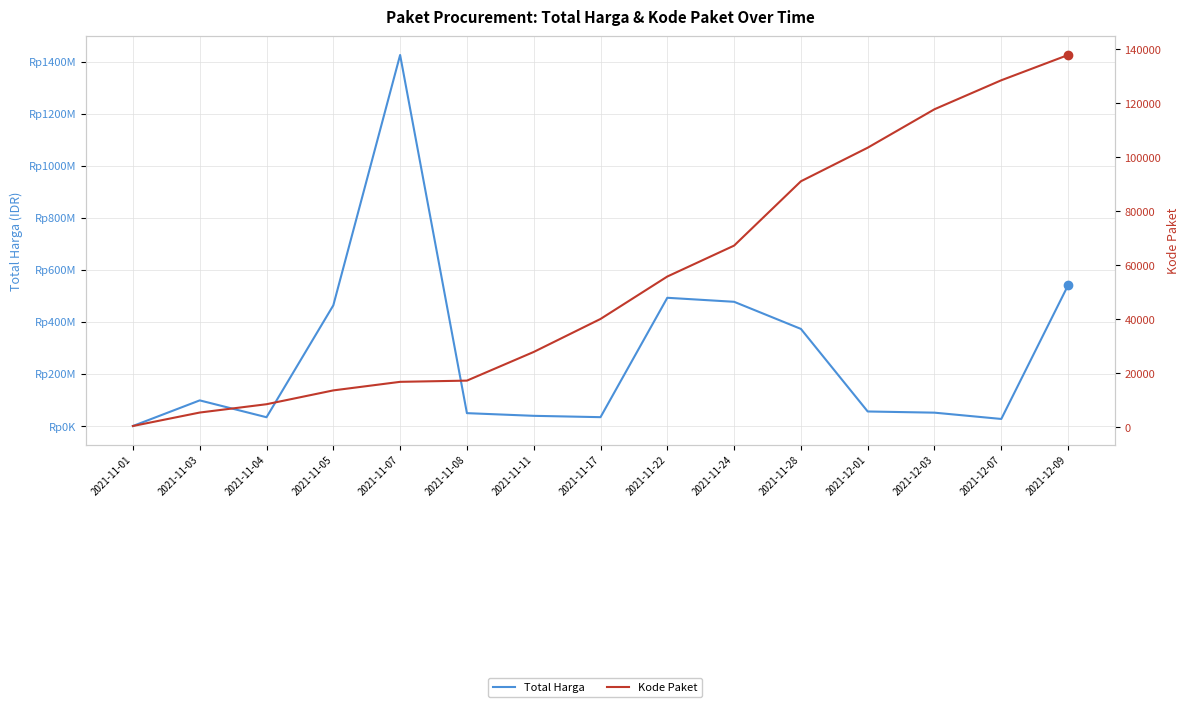

Rank the series by their maximum value, from highest to lowest.

Total Harga, Kode Paket